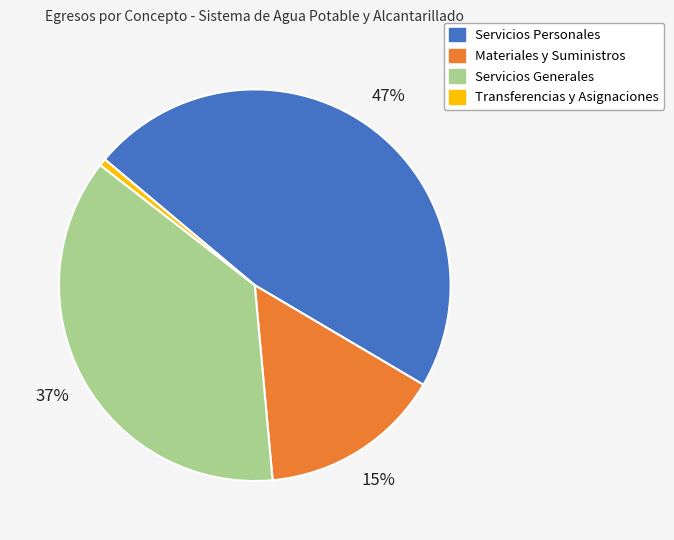

Does Transferencias y Asignaciones account for over 50% of the chart?

No